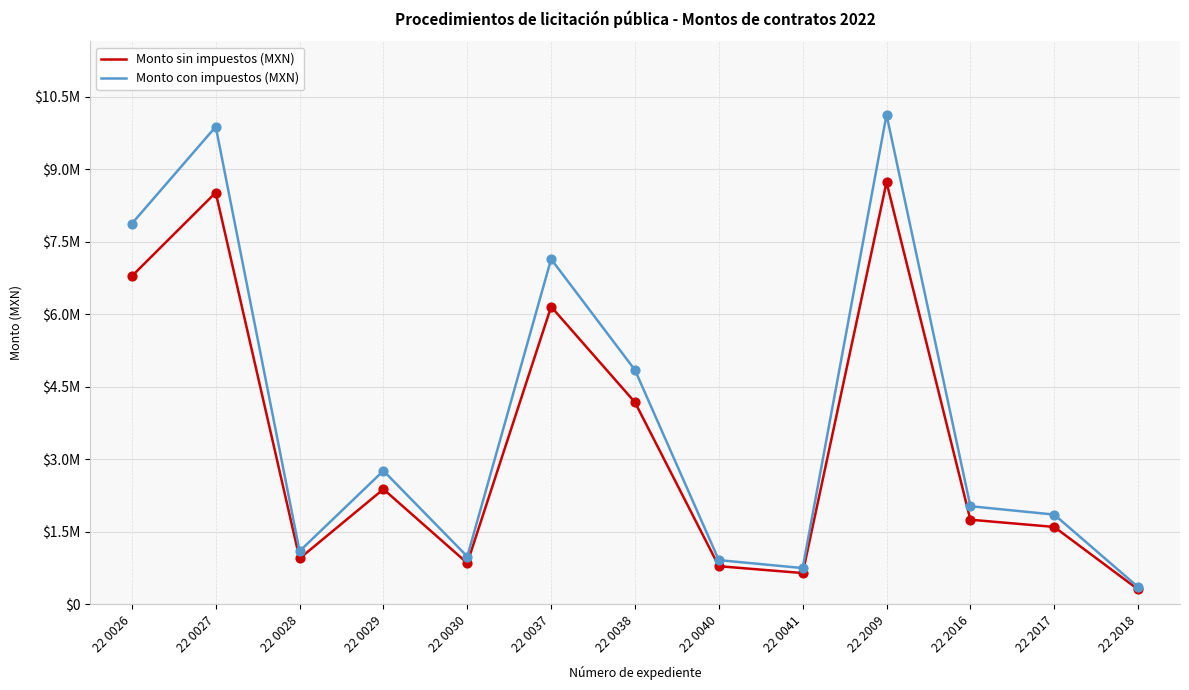

Which series has the largest total across all categories?

Monto con impuestos (MXN)